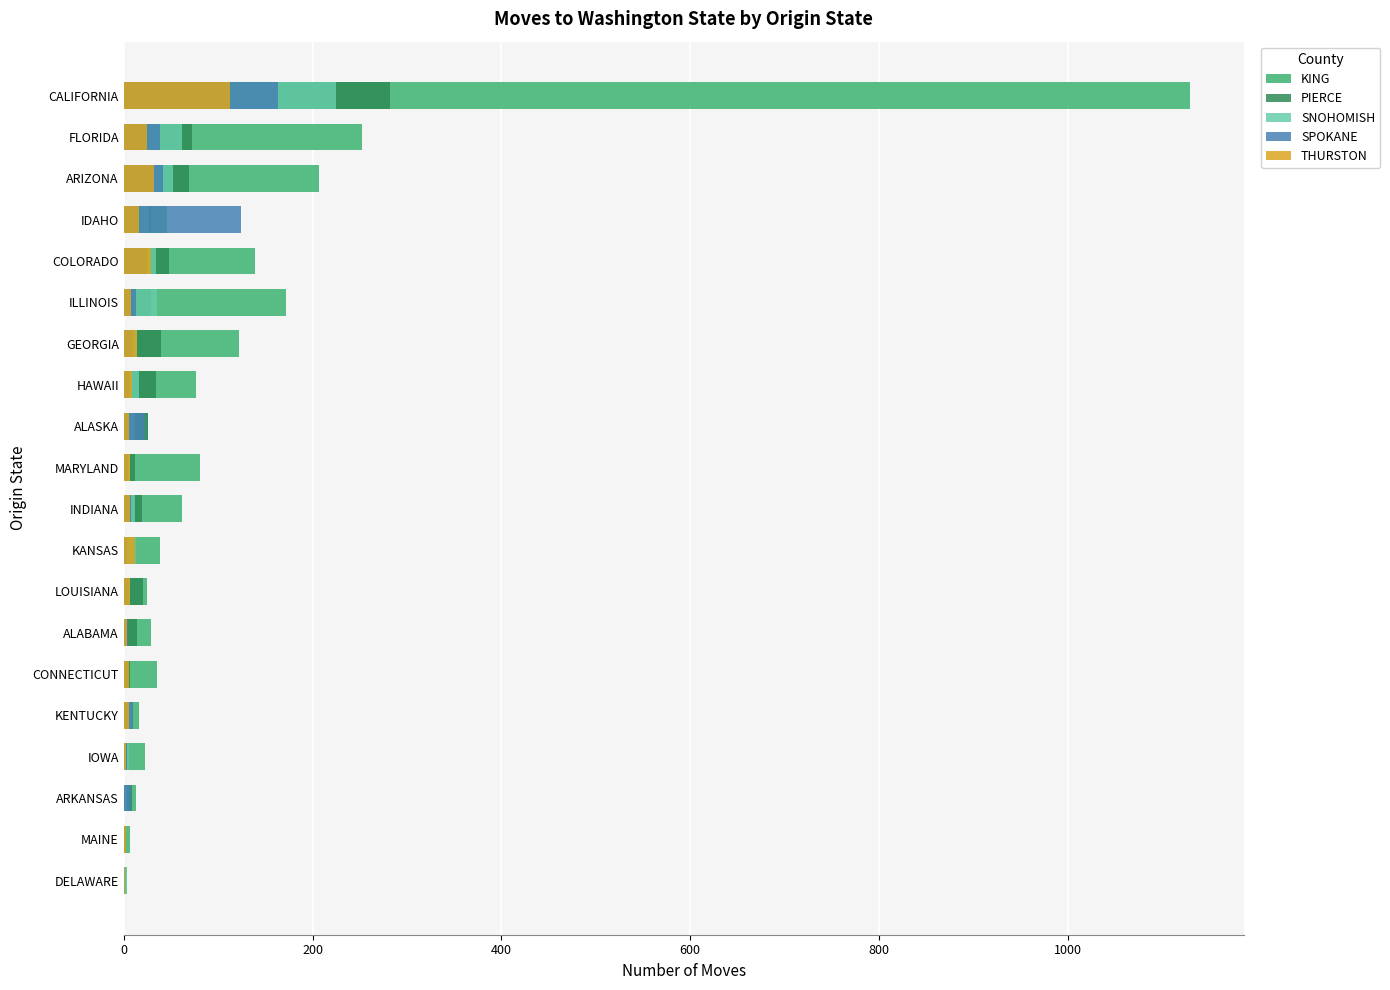

Between ARIZONA and CALIFORNIA, which series saw the biggest shift?

KING